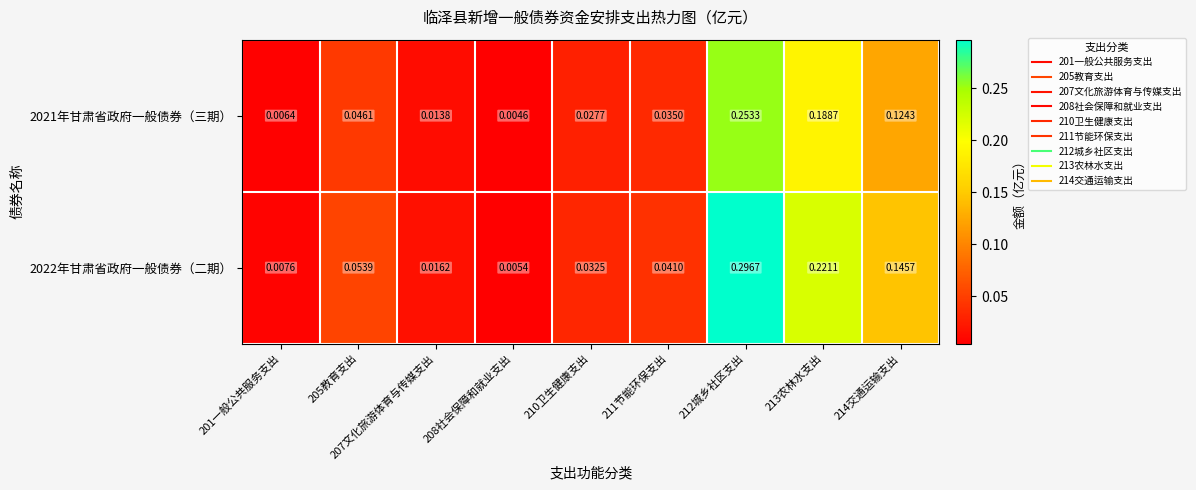

At how many categories does at least one series exceed 0?

9